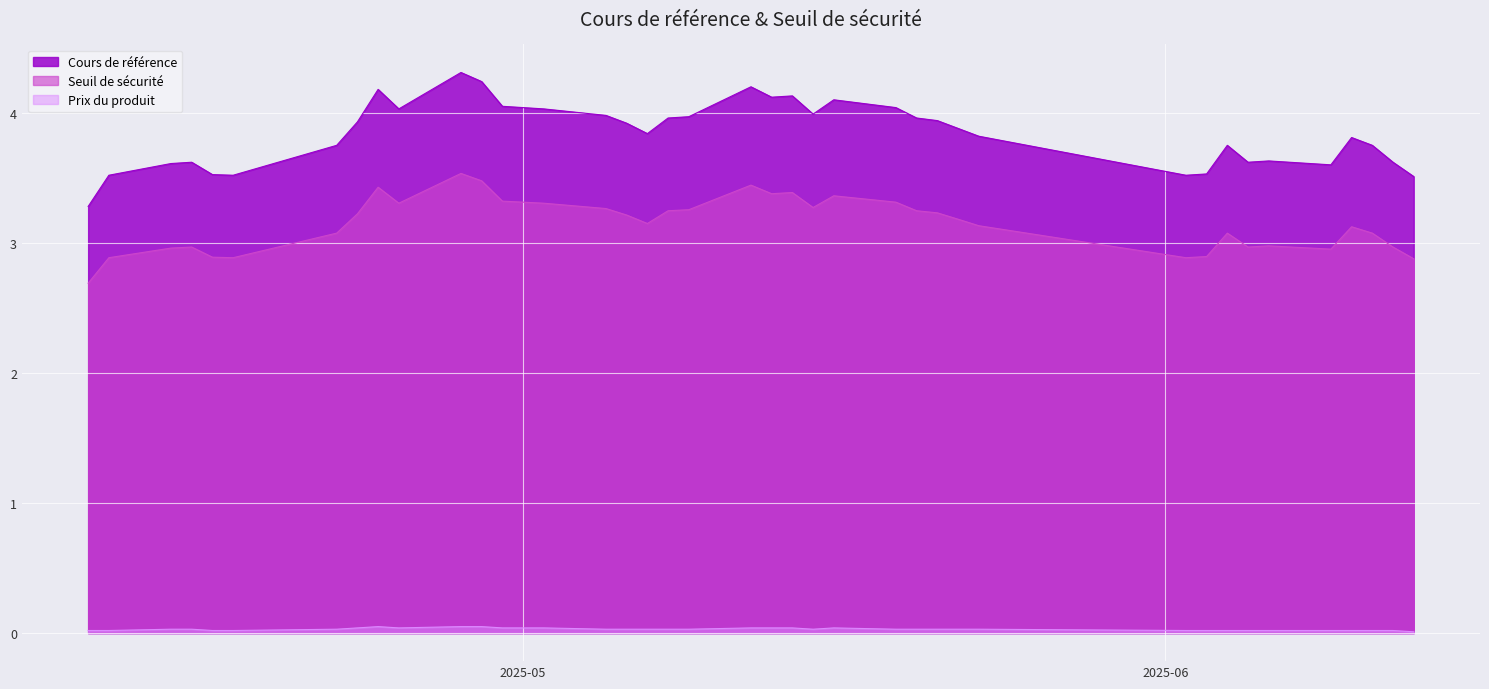

What is the maximum value shown in the chart?

4.3